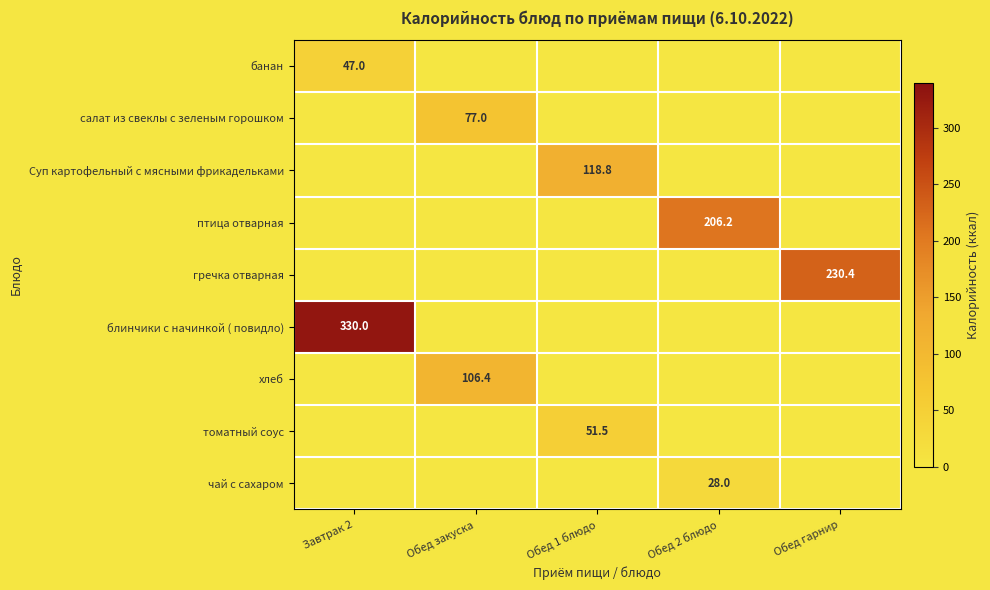

The value of банан at Завтрак 2 is 47.0. True or false?

True